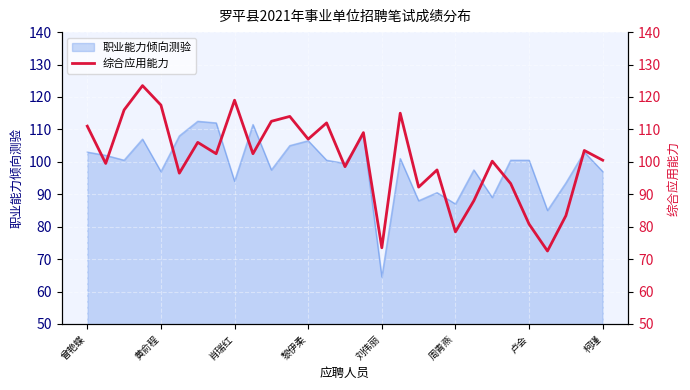

What is the lowest value of the 职业能力倾向测验 series?

64.5